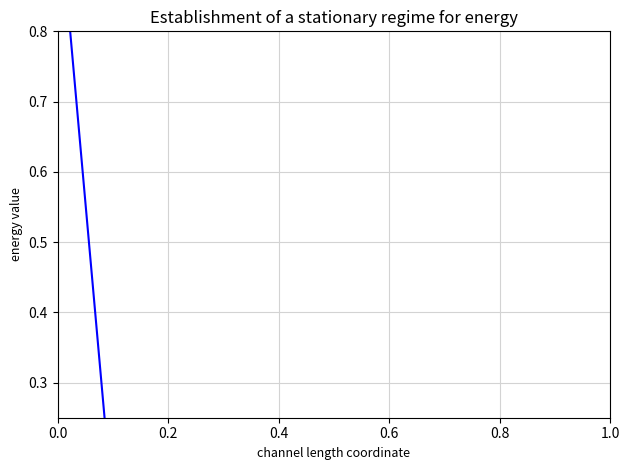

How many lines are shown in the chart?

1